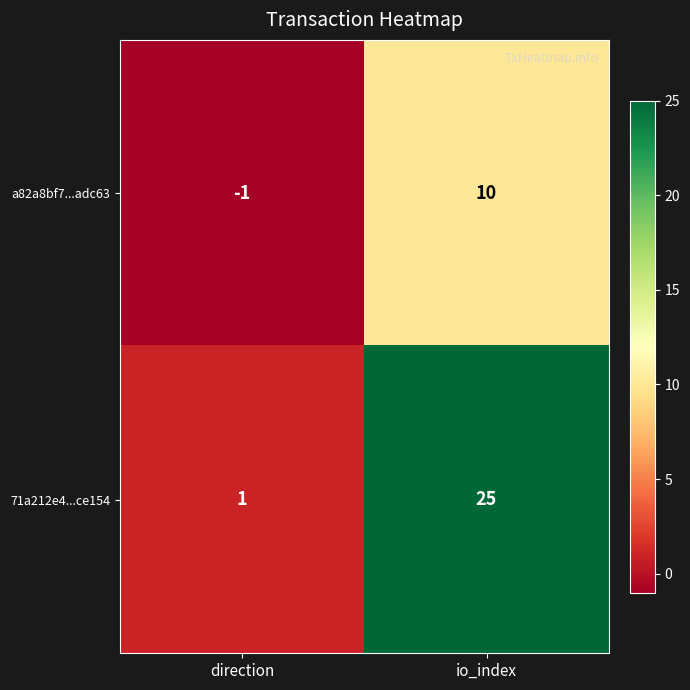

What is the difference between the maximum and minimum values in the a82a8bf7...adc63 series?

11